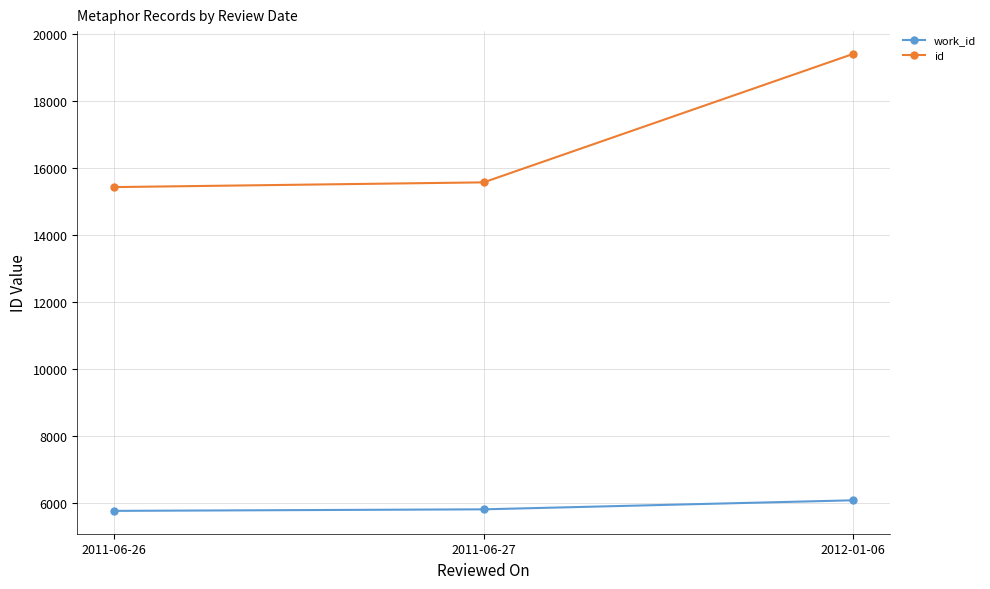

What is the sum of the id values at 2012-01-06 and 2011-06-26?

34816